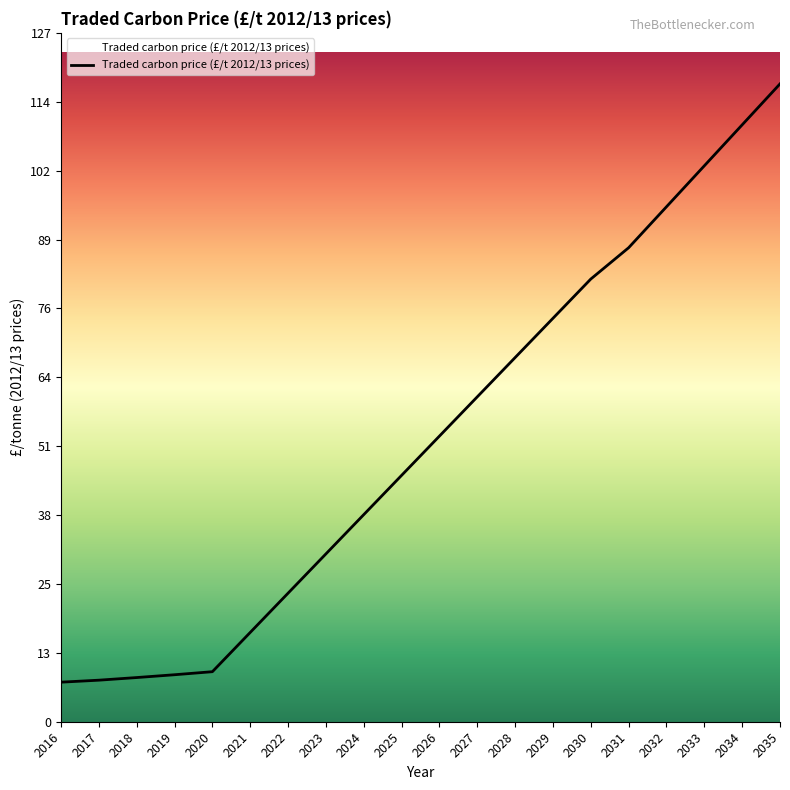

Approximately how many times larger is the value at 2018 compared to 2017?

1.1